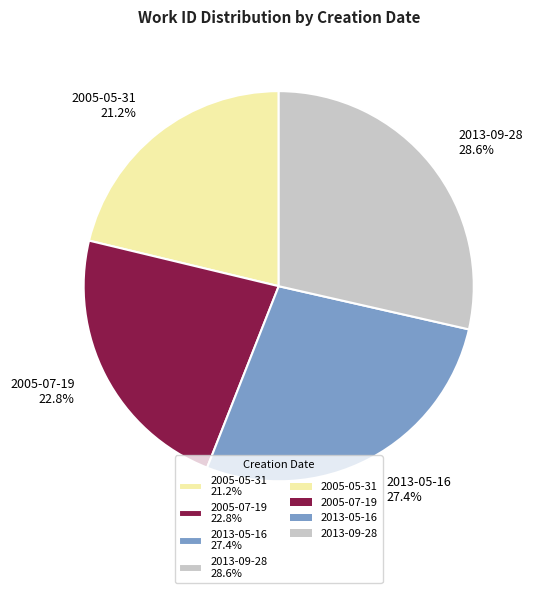

To the nearest percent, what is the difference between the largest and smallest slice percentages?

7%